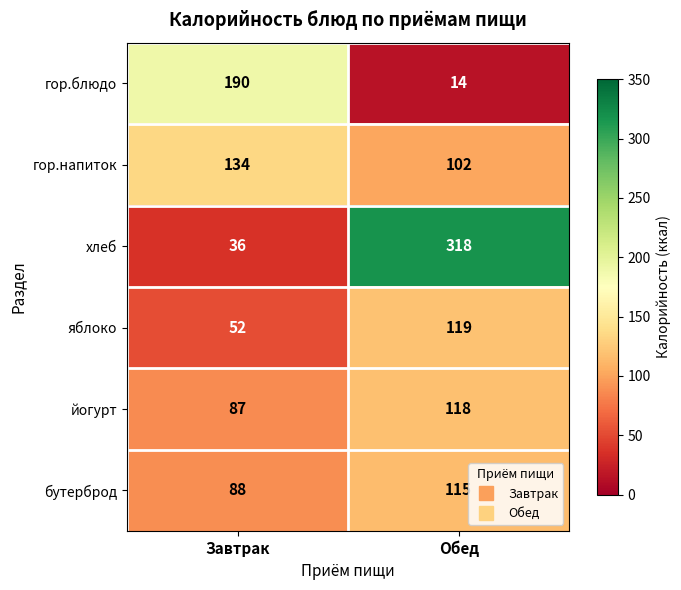

At which label does йогурт reach its peak?

Обед